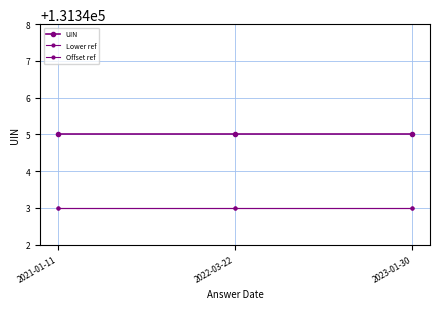

Reading left to right, list all the values displayed in this chart.

UIN: 2021-01-11=131345	2022-03-22=131345	2023-01-30=131345
Lower ref: 2021-01-11=131343	2022-03-22=131343	2023-01-30=131343
Offset ref: 2021-01-11=131343	2022-03-22=131343	2023-01-30=131343